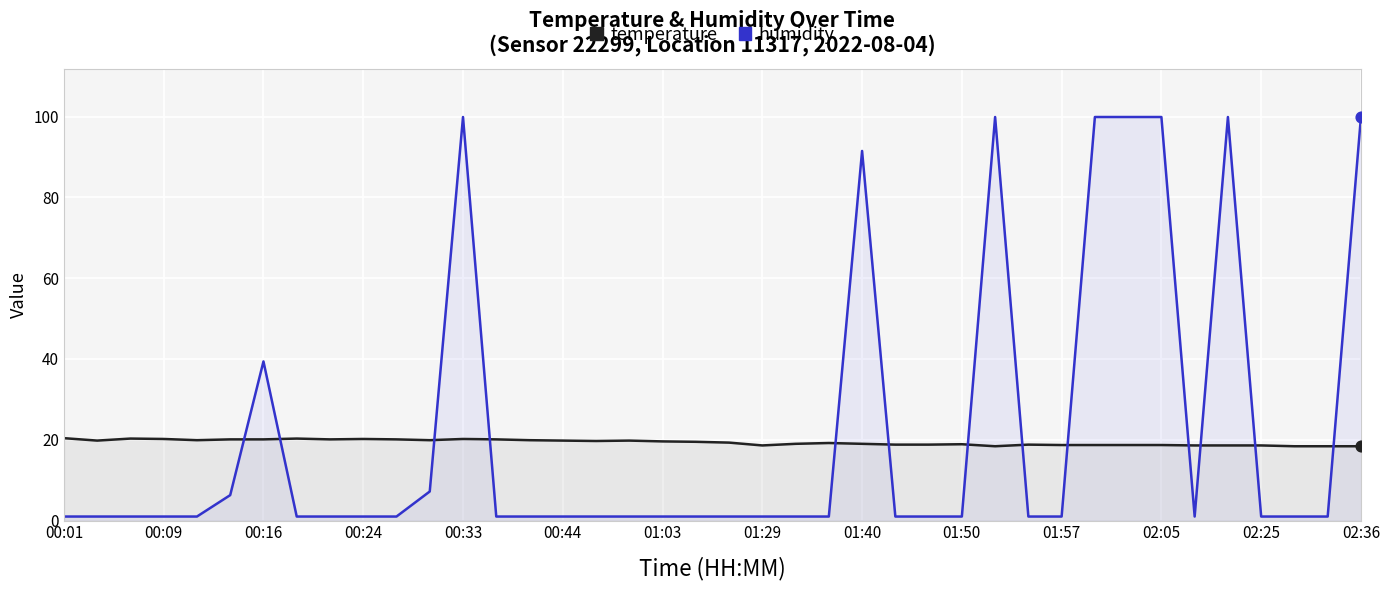

What are all the series names shown in the legend?

temperature, humidity